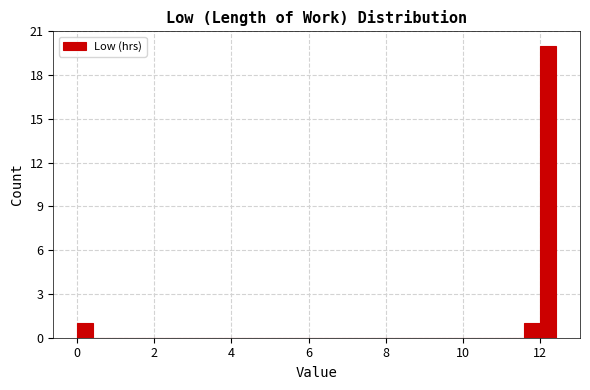

Read against the x-axis, roughly where is the centre of the tallest bar?

12.2